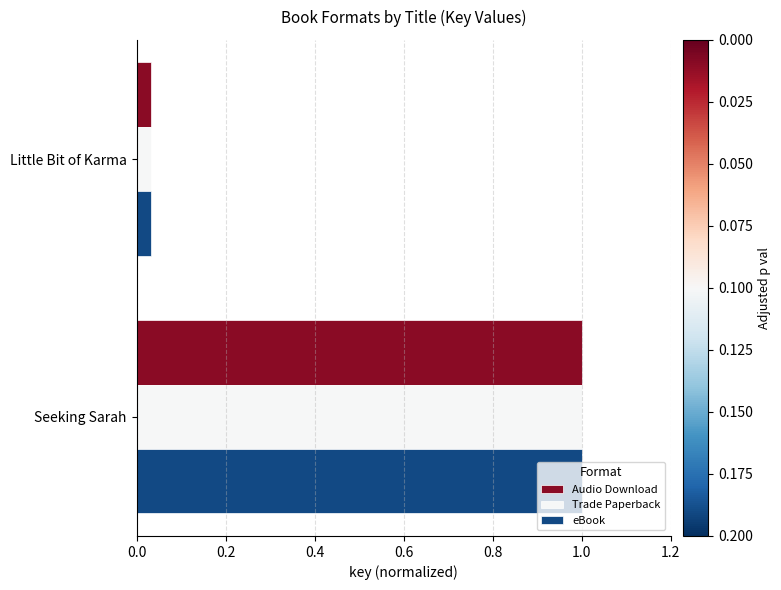

At which category does the chart reach its peak across all series?

Seeking Sarah